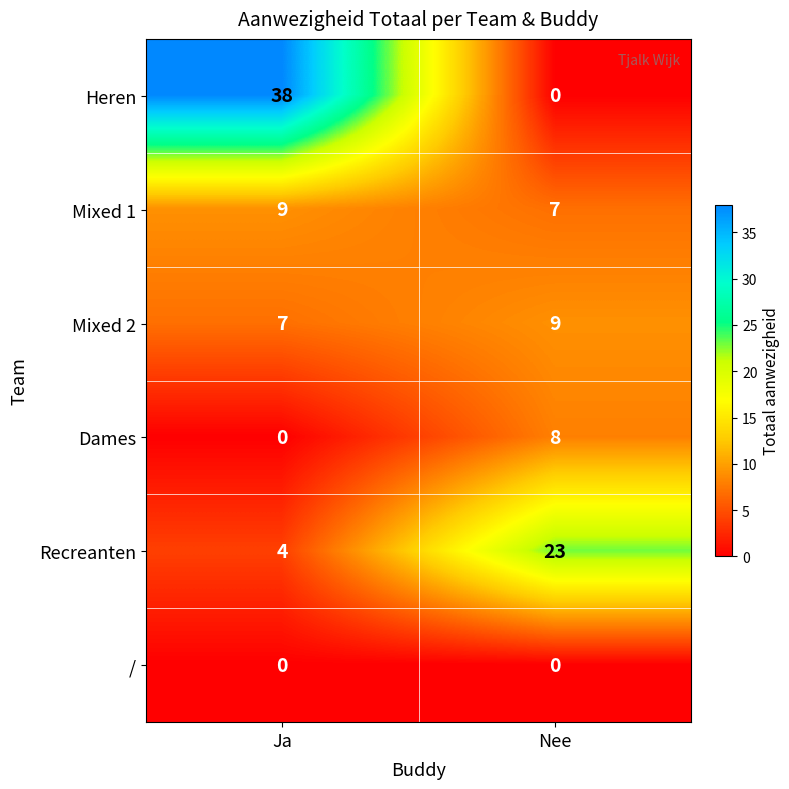

Count the number of data series in this chart.

6